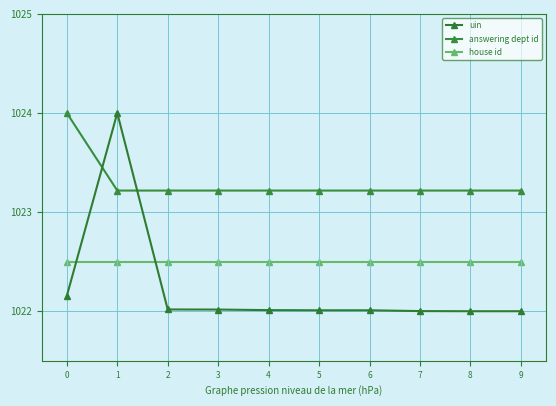

What is the difference between the uin values at 0 and 9?

0.2